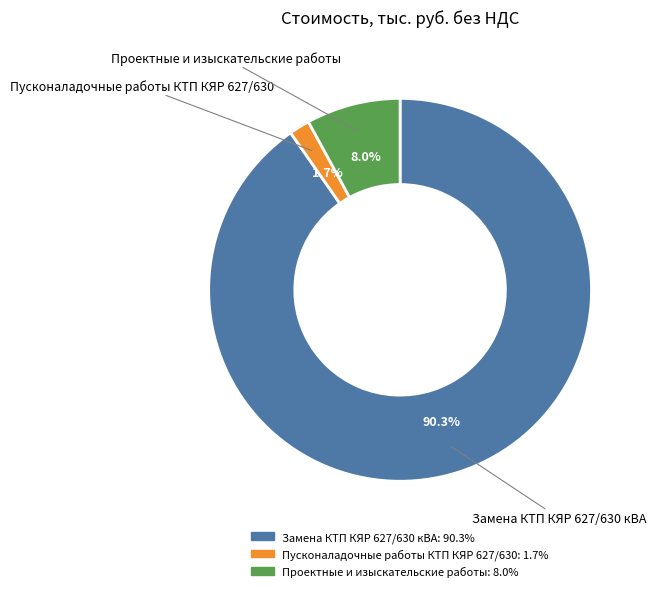

Is Замена КТП КЯР 627/630 кВА the majority of the pie?

Yes